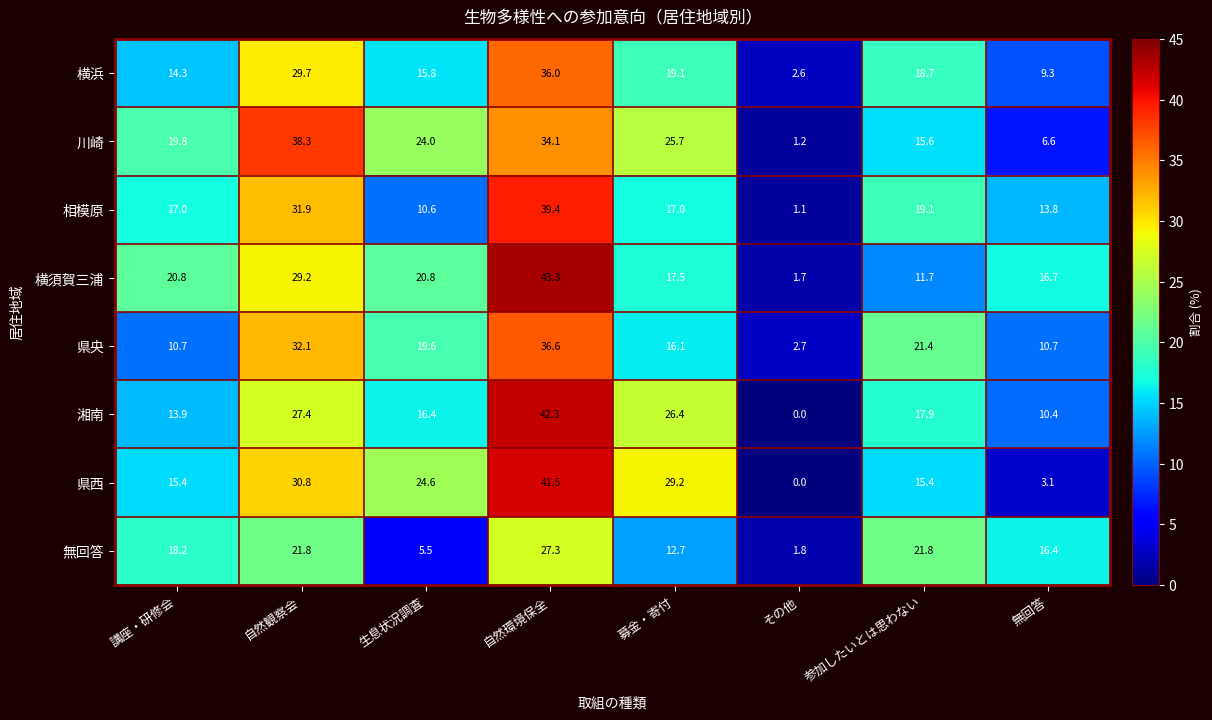

What is the difference between the 県西 values at 自然環境保全 and 参加したいとは思わない?

26.1